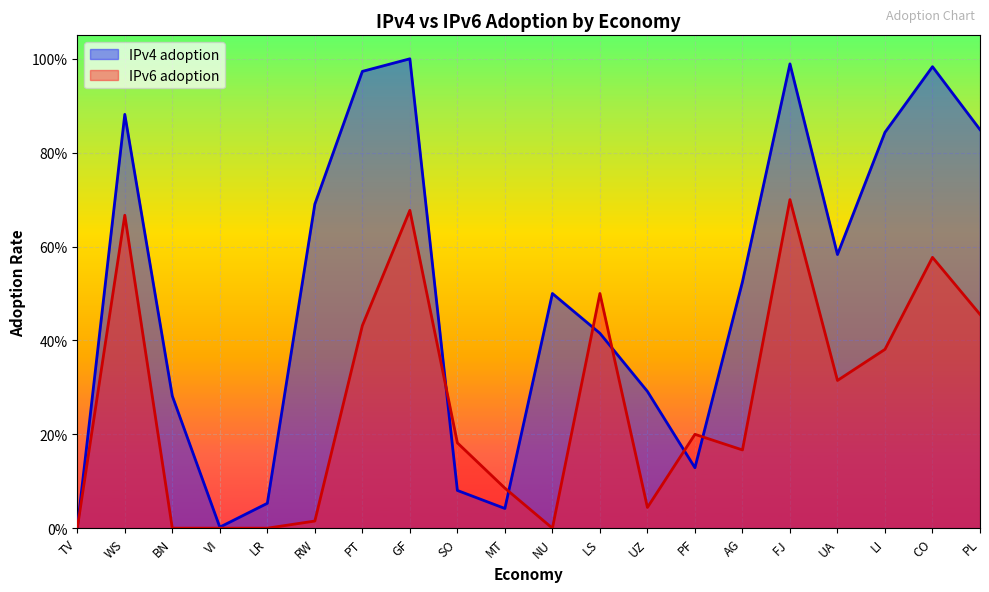

The value of IPv6 adoption at SO is 0.2. True or false?

False